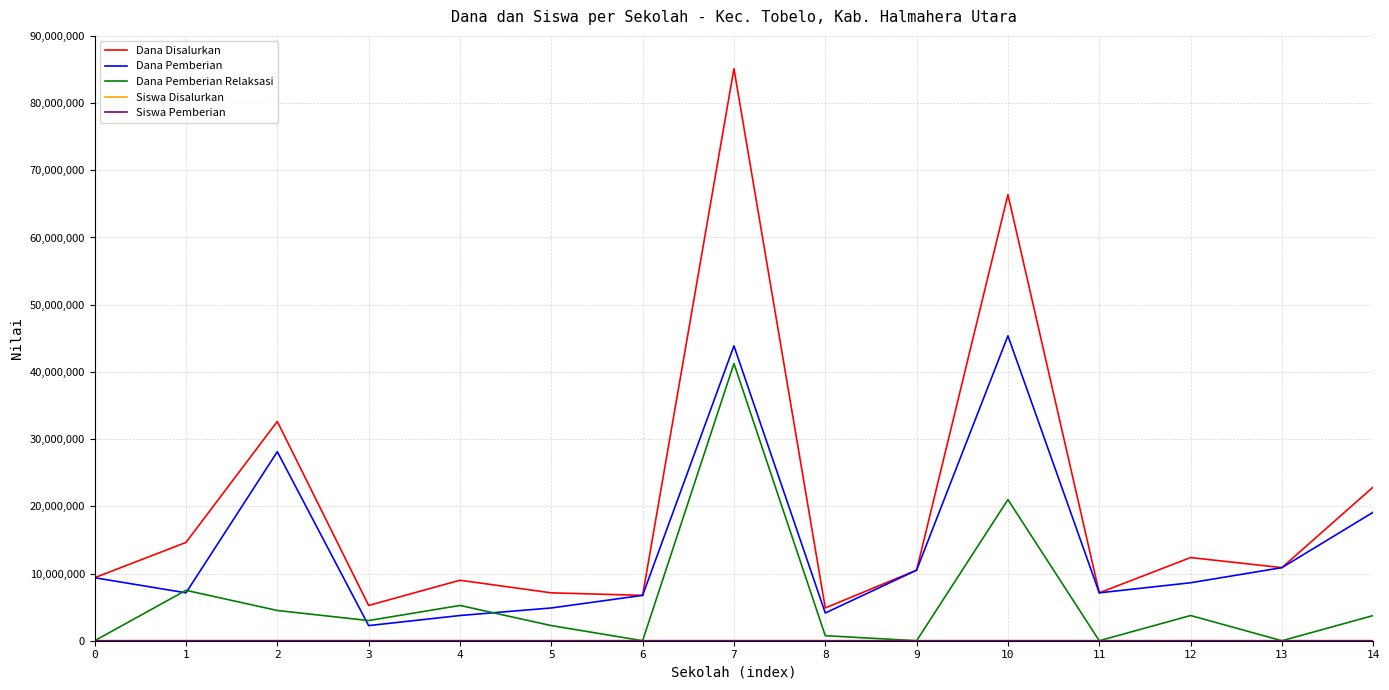

What is the greatest value displayed?

85125000